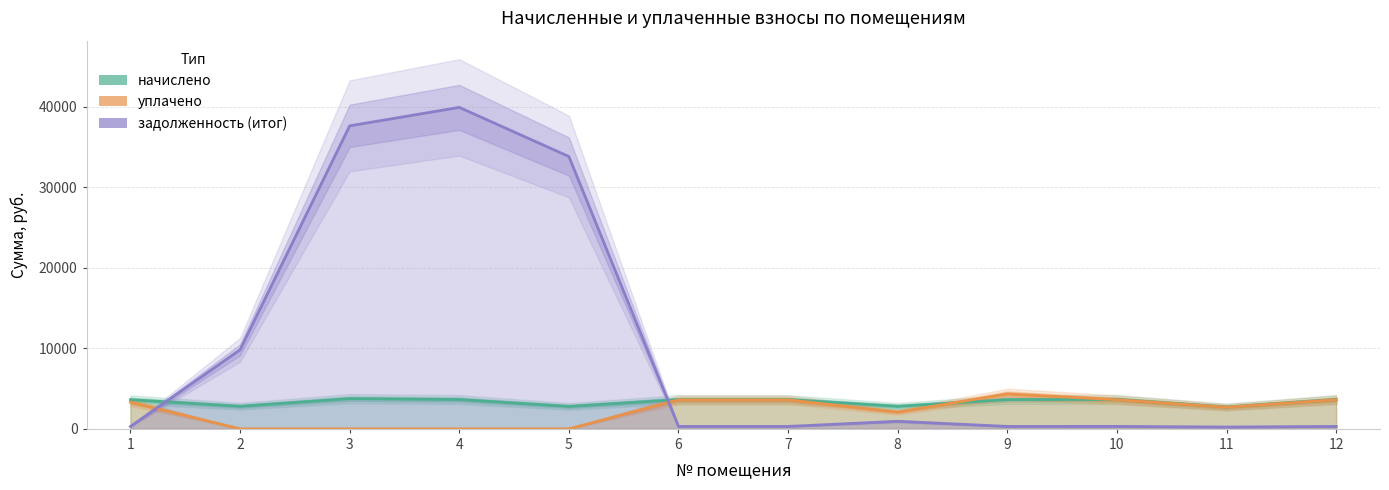

Which series ends up on top after the final intersection of начислено and задолженность (итог)?

начислено